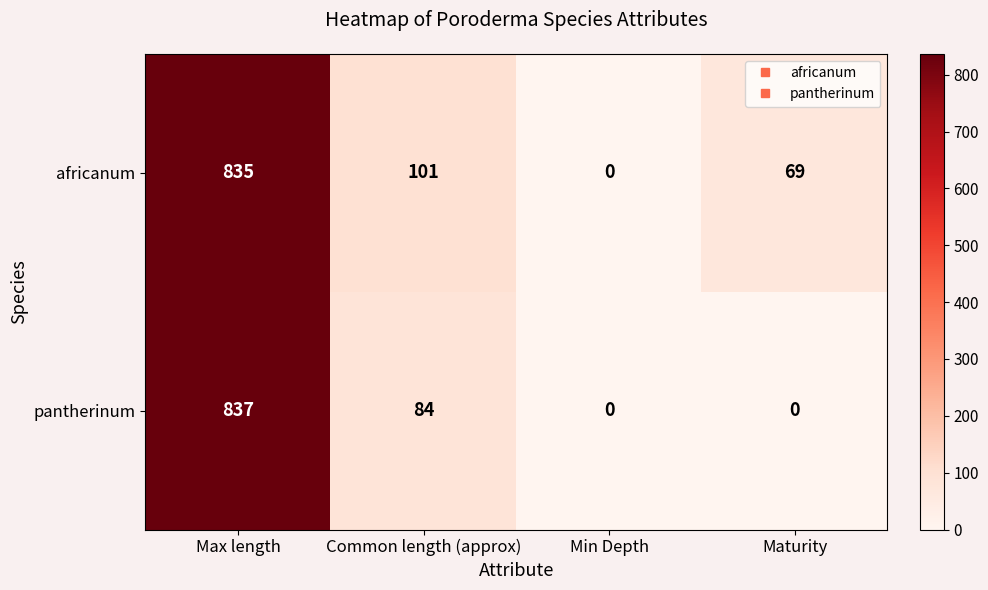

Between Max length and Maturity, which series saw the biggest shift?

pantherinum